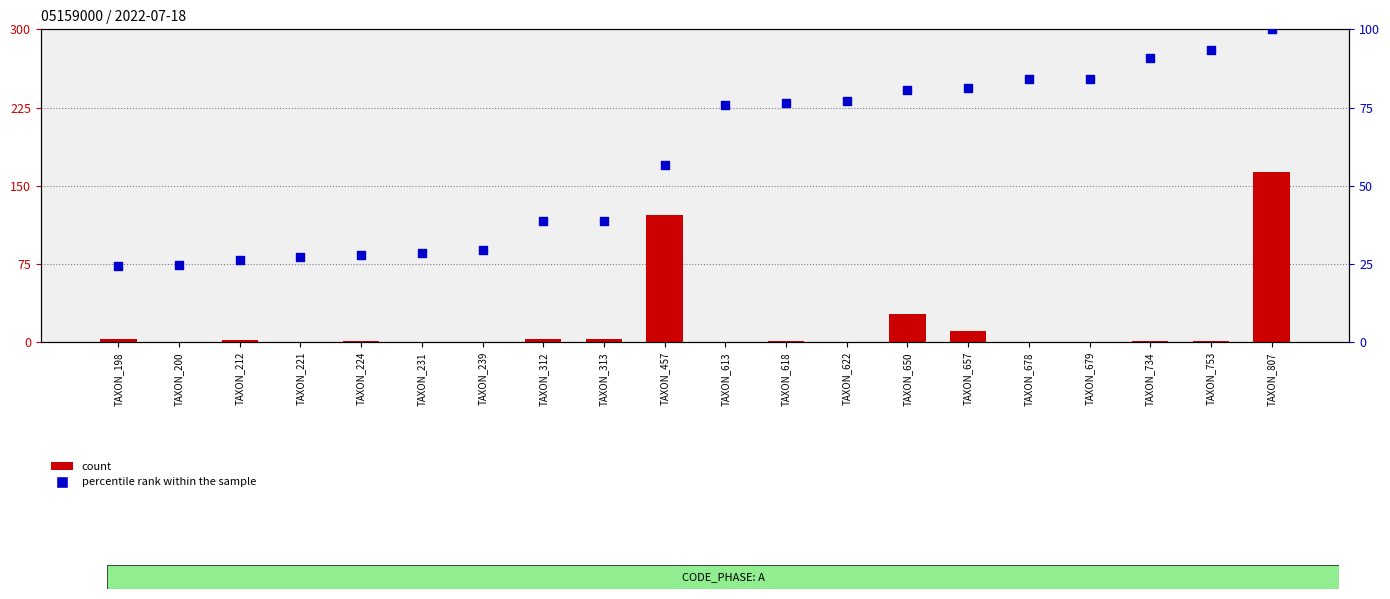

What are all the series names shown in the legend?

count, percentile rank within the sample